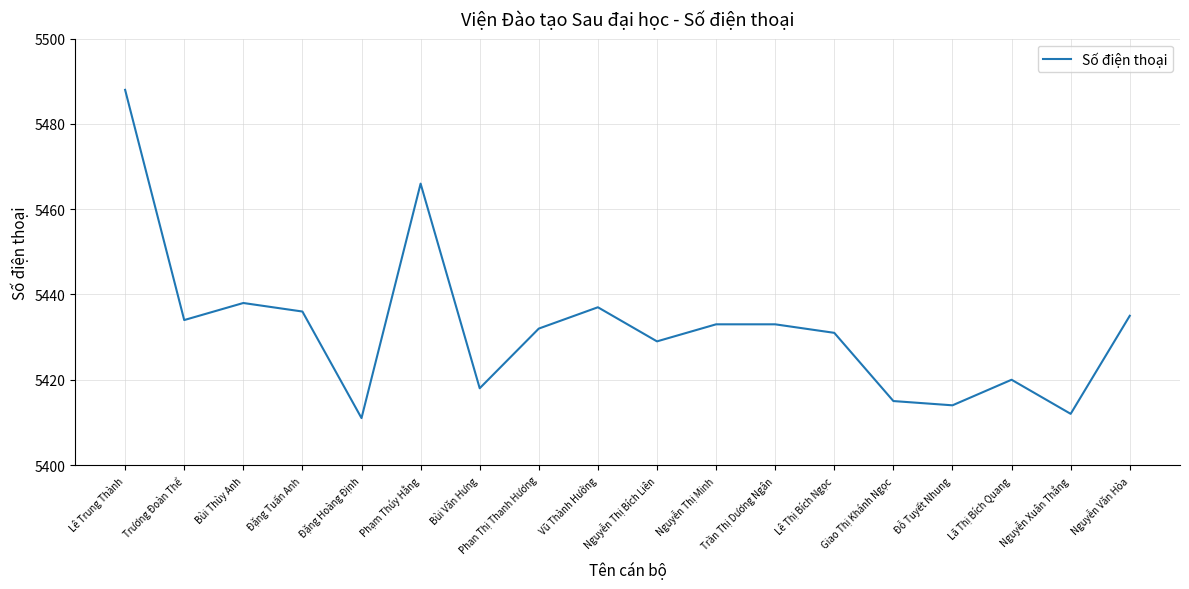

What is the difference between the values at Lê Thị Bích Ngọc and Đặng Tuấn Anh?

5